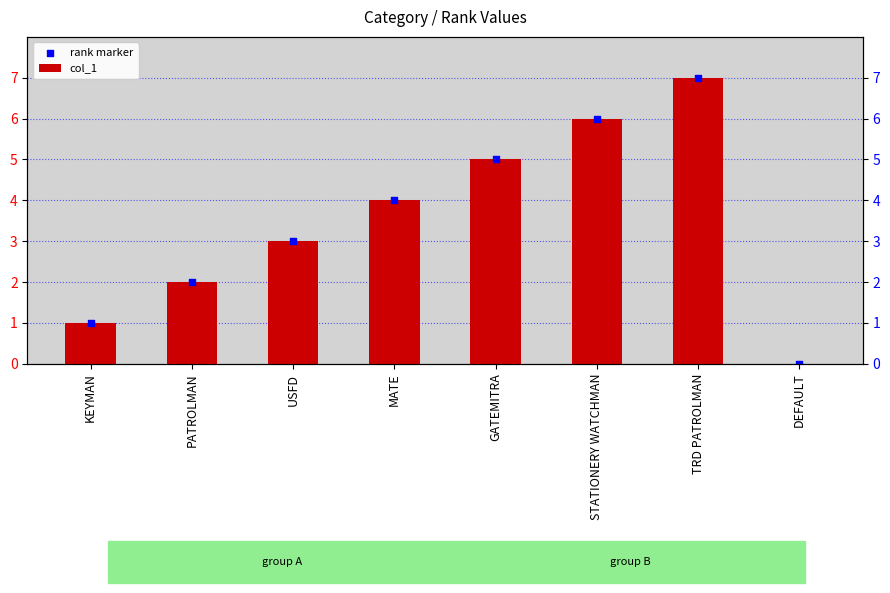

Which series has the largest total across all categories?

col_1